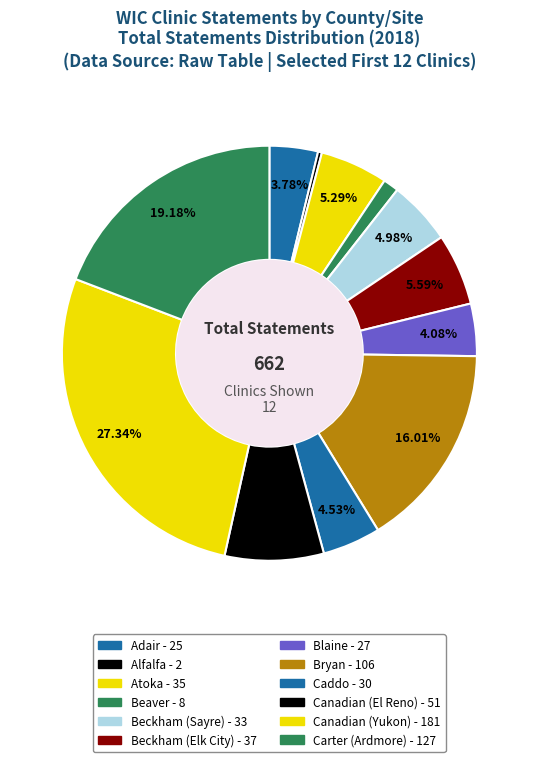

Count the number of slices in the pie.

12